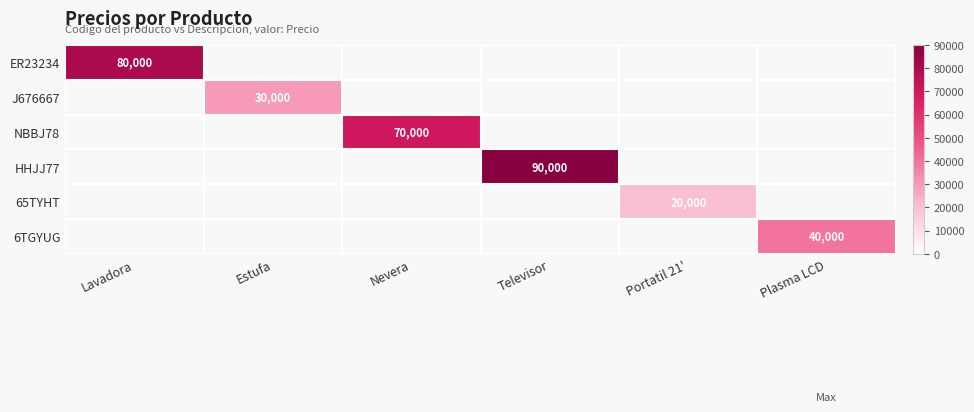

What is the minimum value shown in the chart?

20000.0